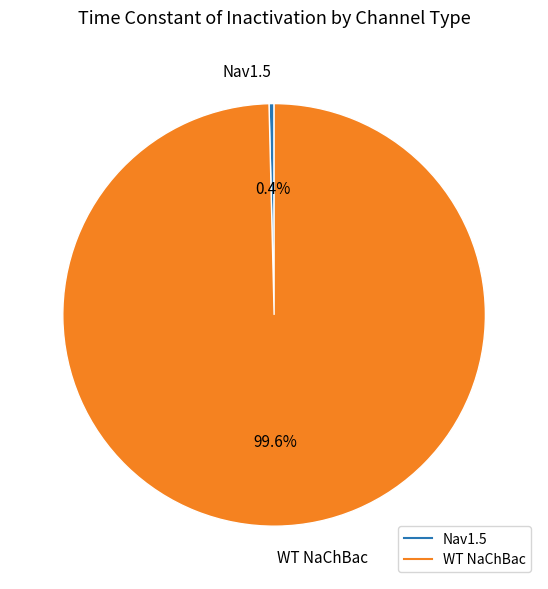

What is the majority slice?

WT NaChBac